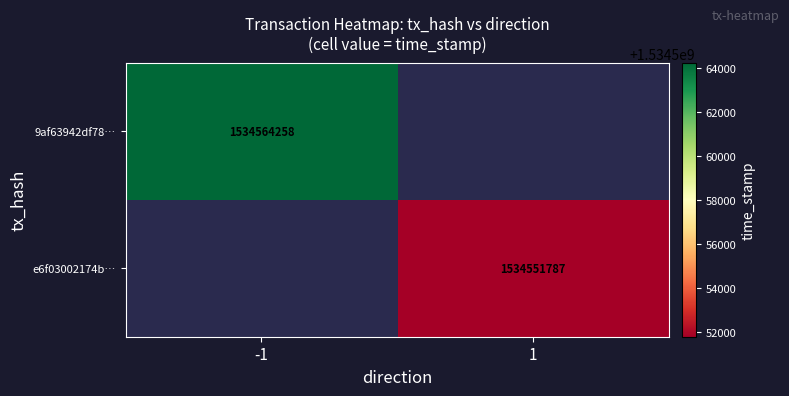

Is it true that e6f03002174b… equals 1534551787 at 1?

True